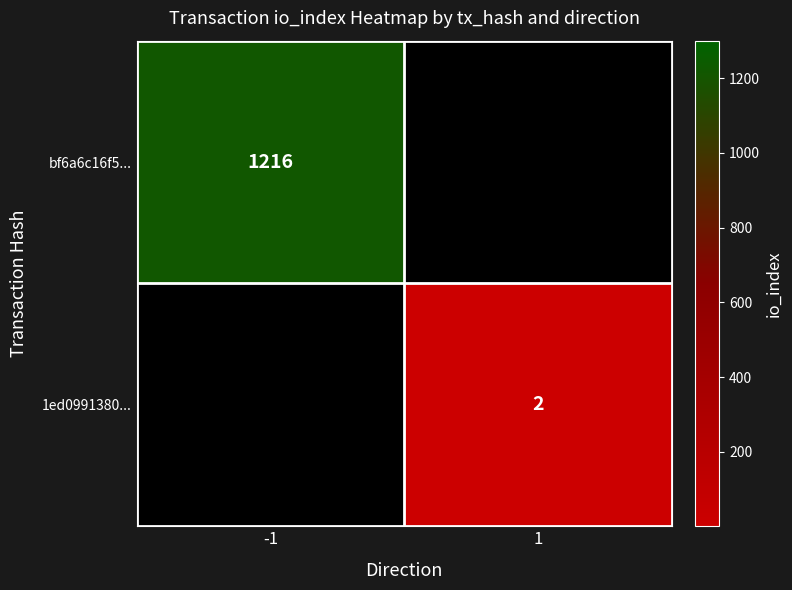

The bf6a6c16f5... series shows 1912 at -1. True or false?

False